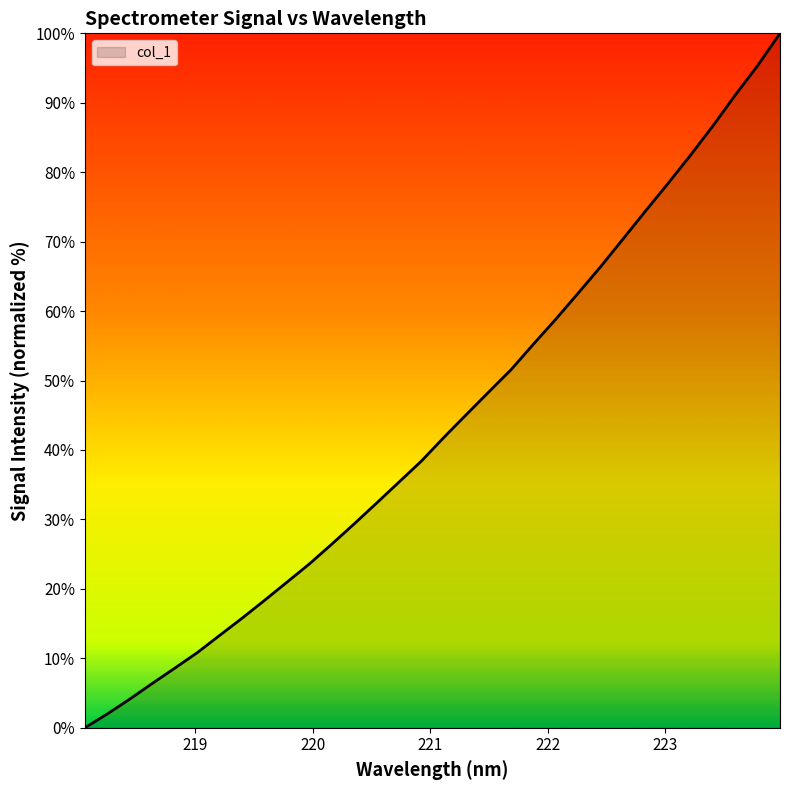

Reading left to right, transcribe all the data shown in this chart.

0.0	2.0	4.1	6.4	8.6	10.8	13.3	15.8	18.3	21.0	23.6	26.4	29.4	32.4	35.4	38.4	41.8	45.1	48.4	51.6	55.3	58.9	62.6	66.4	70.4	74.4	78.4	82.4	86.7	91.1	95.3	100.0